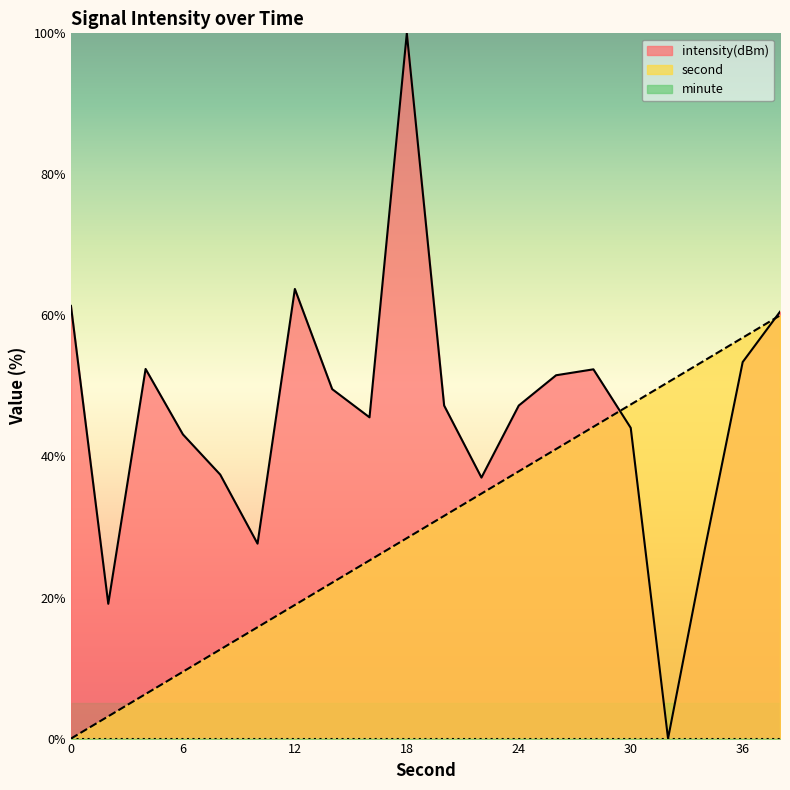

What is the value of the intensity(dBm) point at the 6th from the left?

27.6